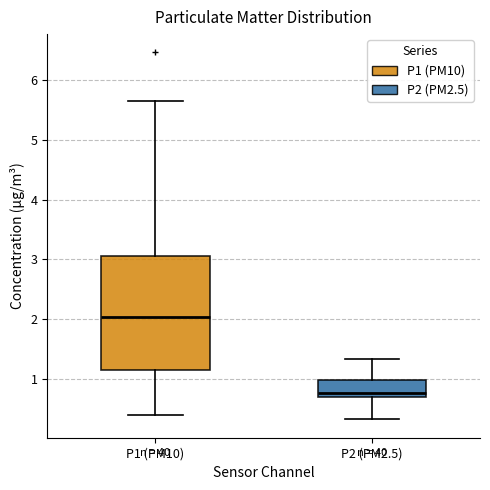

Reading left to right, read every box against the y-axis: the position of its median line, the range the box covers, and the ends of its whiskers. The values are not printed on the chart, so give them approximately, as read against the axis.

P1 (PM10): median 2.0, box 1.1 to 3.1, whiskers 0.4 to 5.7
P2 (PM2.5): median 0.8, box 0.7 to 1.0, whiskers 0.3 to 1.3